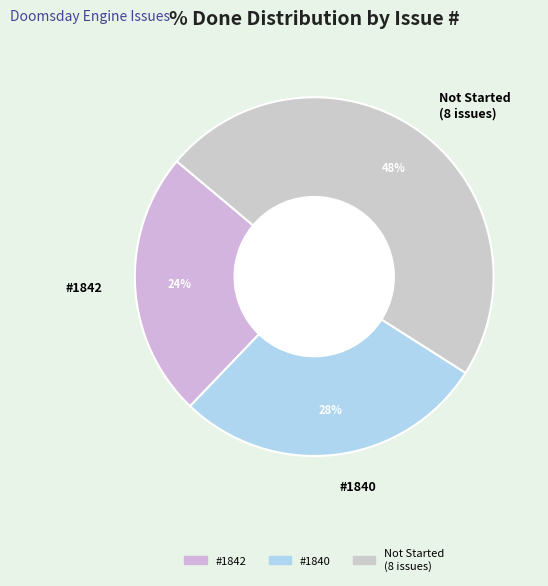

How many segments does this pie chart have?

3